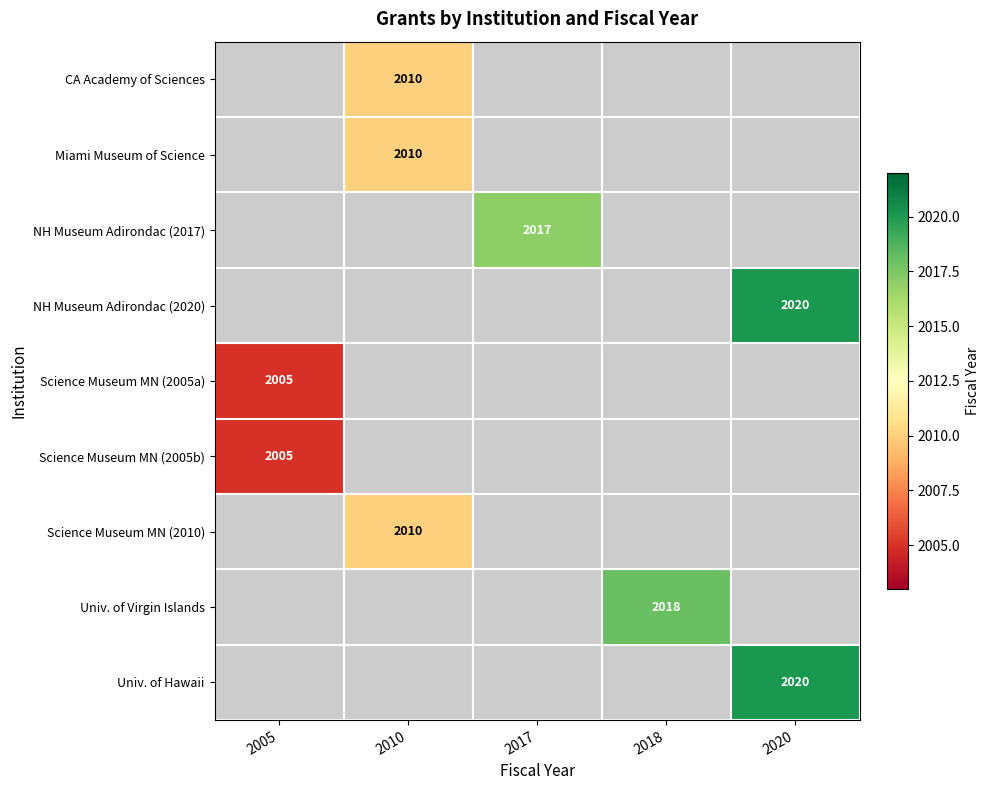

Is it true that Miami Museum of Science equals 619.1 at 2010?

False